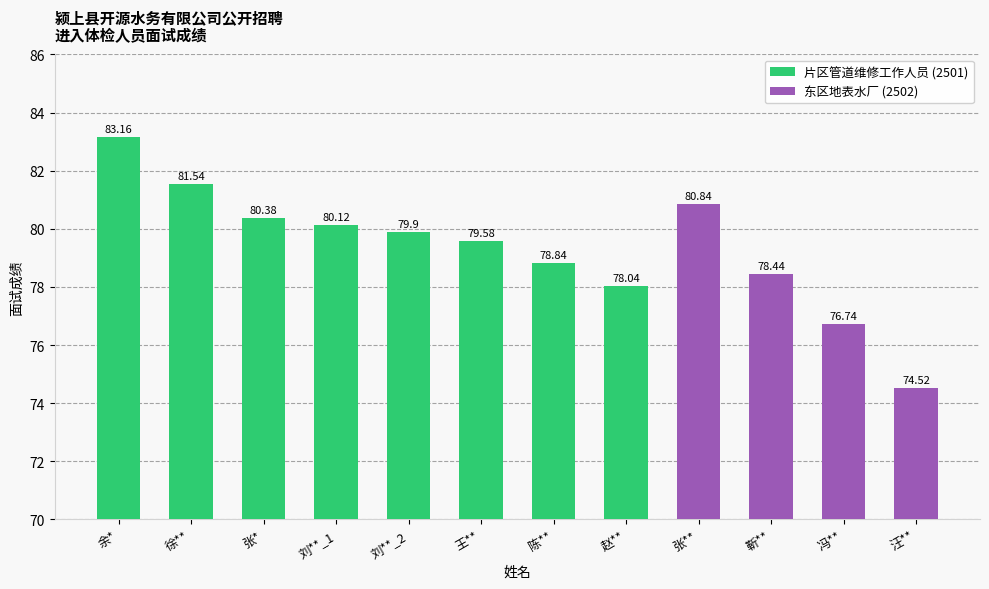

Does the chart contain stacked bars?

No